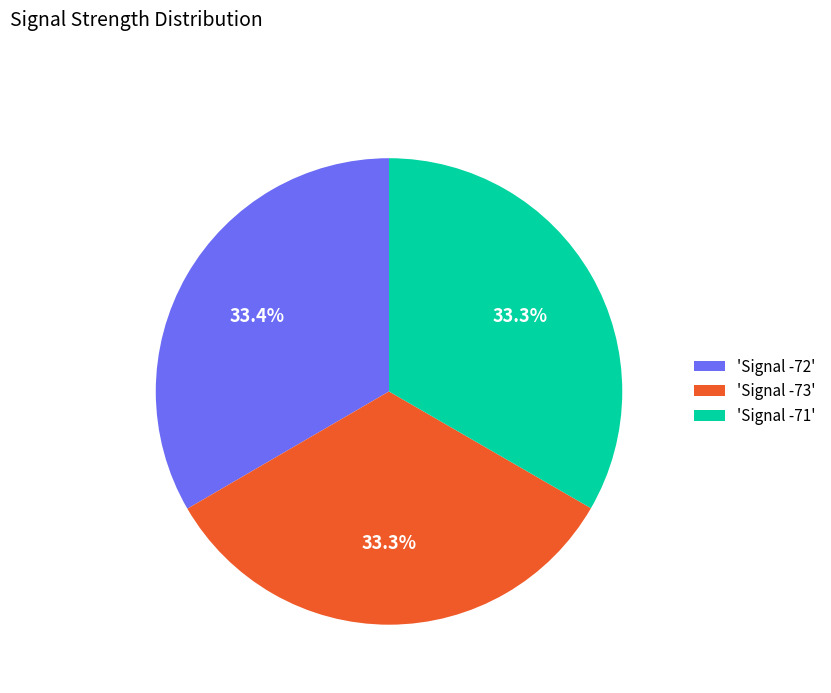

What percentage is NOT represented by 'Signal -72'?

66.6%